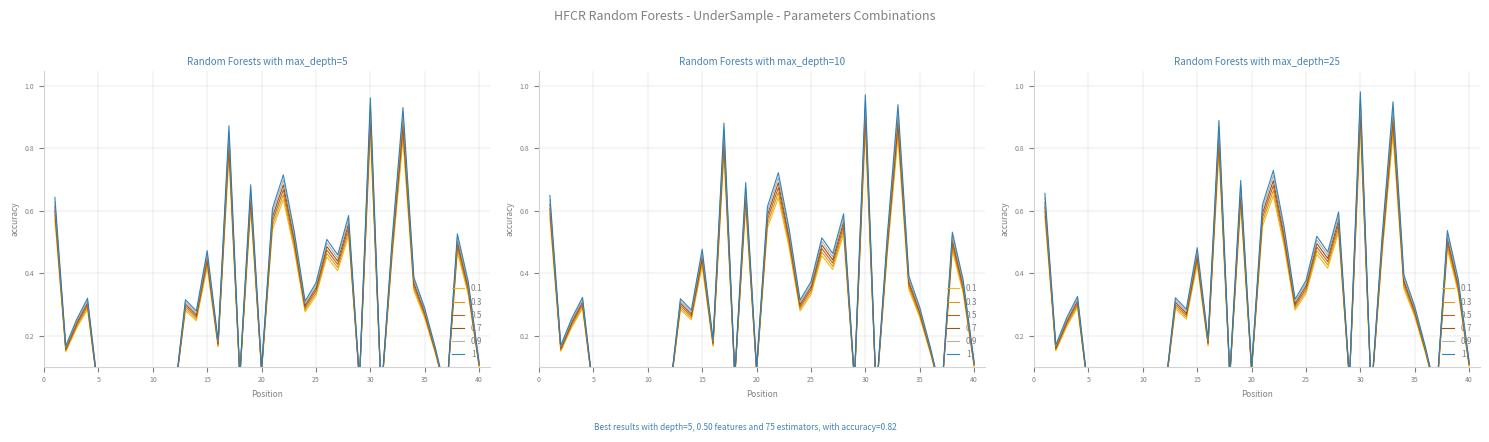

Reading left to right, what are all the values shown in this chart?

1=0.6	2=0.1	3=0.2	4=0.3	5=0.0	6=0.0	7=0.1	8=0.0	9=0.0	10=0.0	11=0.0	12=0.0	13=0.3	14=0.2	15=0.4	16=0.2	17=0.8	18=0.1	19=0.6	20=0.1	21=0.5	22=0.6	23=0.5	24=0.3	25=0.3	26=0.5	27=0.4	28=0.5	29=0.1	30=0.9	31=0.0	32=0.5	33=0.8	34=0.3	35=0.3	36=0.1	37=0.0	38=0.5	39=0.3	40=0.1